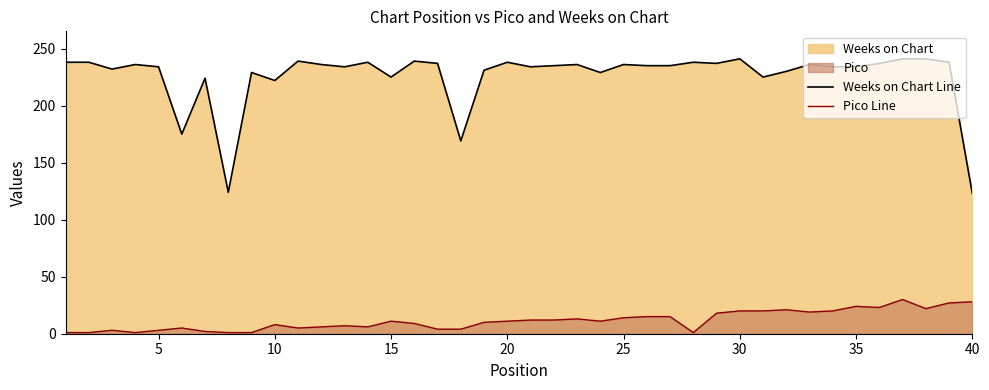

At how many categories does at least one series exceed 188?

36